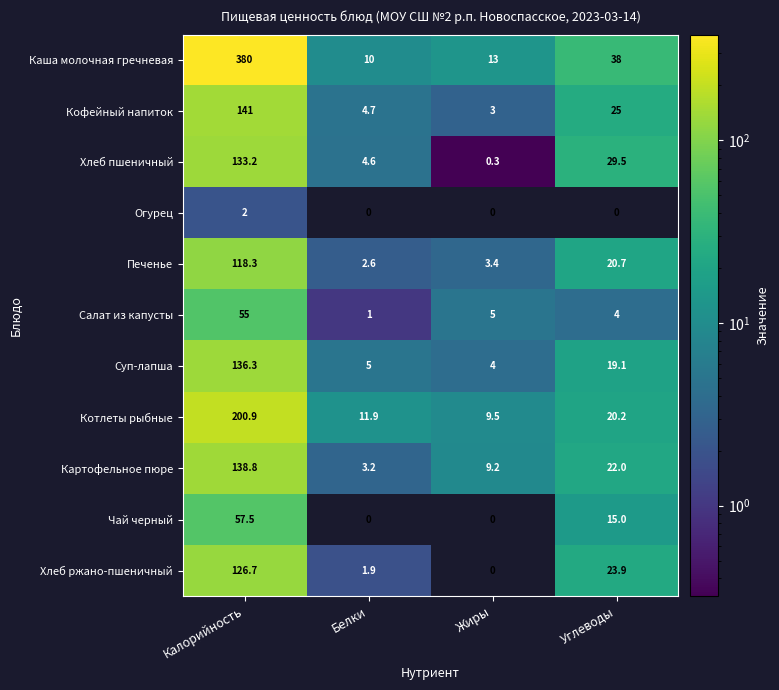

What is the average value of the Котлеты рыбные series?

60.6